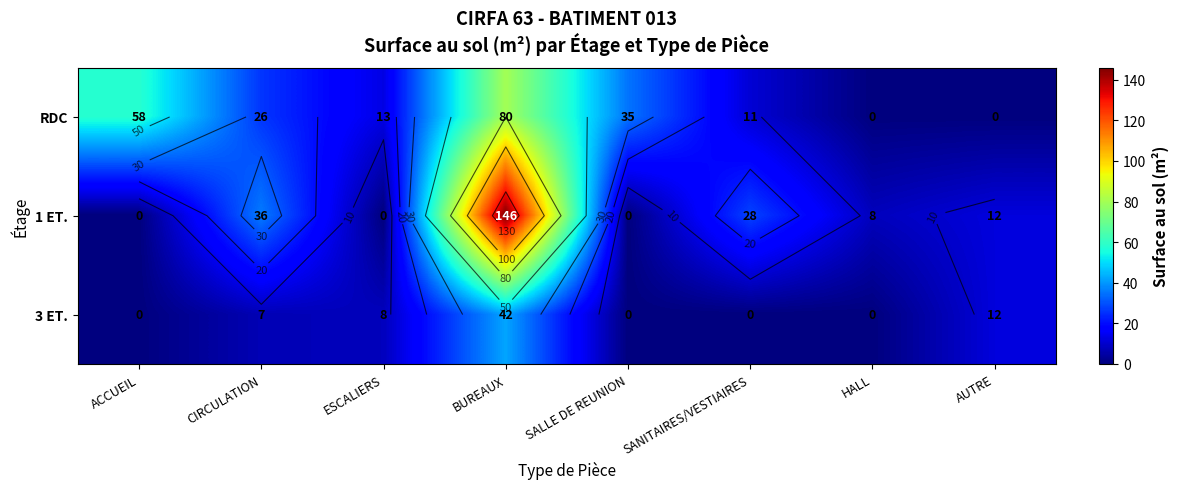

Is the value of 1 ET. at CIRCULATION greater than the value of 3 ET. at ESCALIERS?

Yes